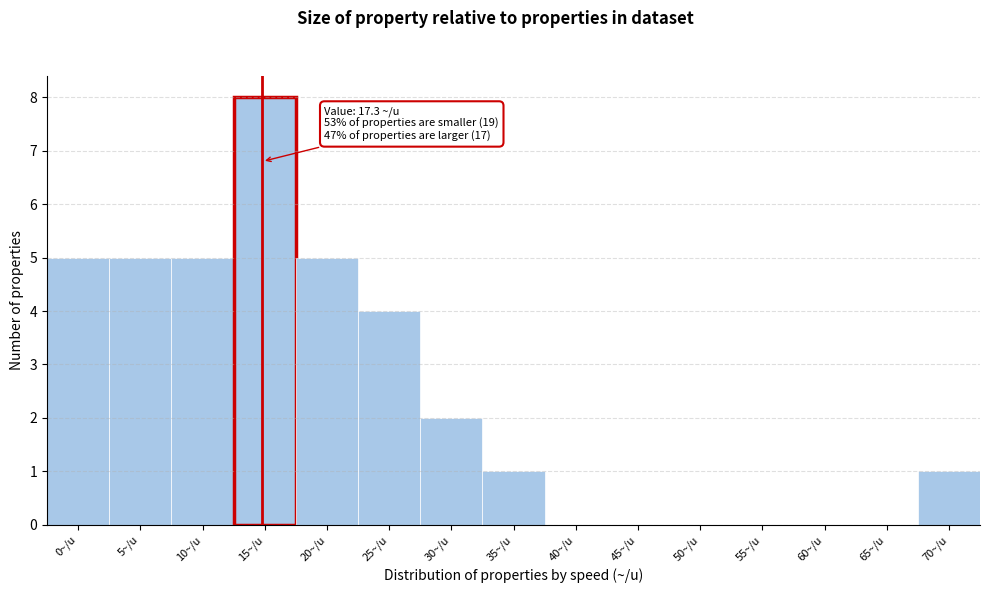

Reading left to right, what are all the values shown in this chart?

0~/u=5	5~/u=5	10~/u=5	15~/u=8	20~/u=5	25~/u=4	30~/u=2	35~/u=1	40~/u=0	45~/u=0	50~/u=0	55~/u=0	60~/u=0	65~/u=0	70~/u=1